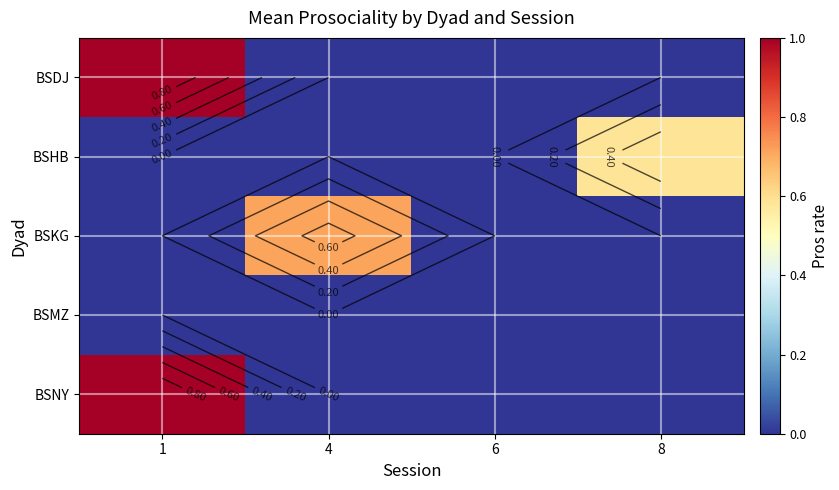

List the series in order of their peak value, highest first.

BSDJ, BSNY, BSKG, BSHB, BSMZ